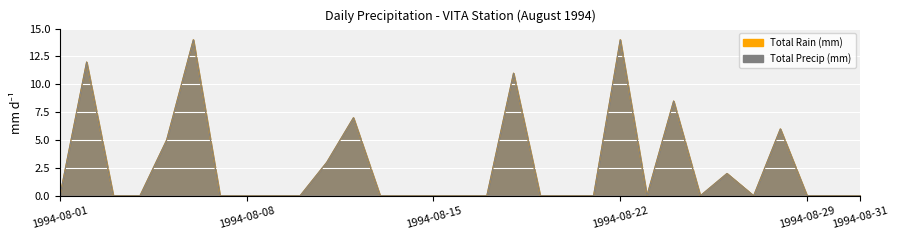

Which has a higher value, 1994-08-14 or 1994-08-17?

1994-08-14